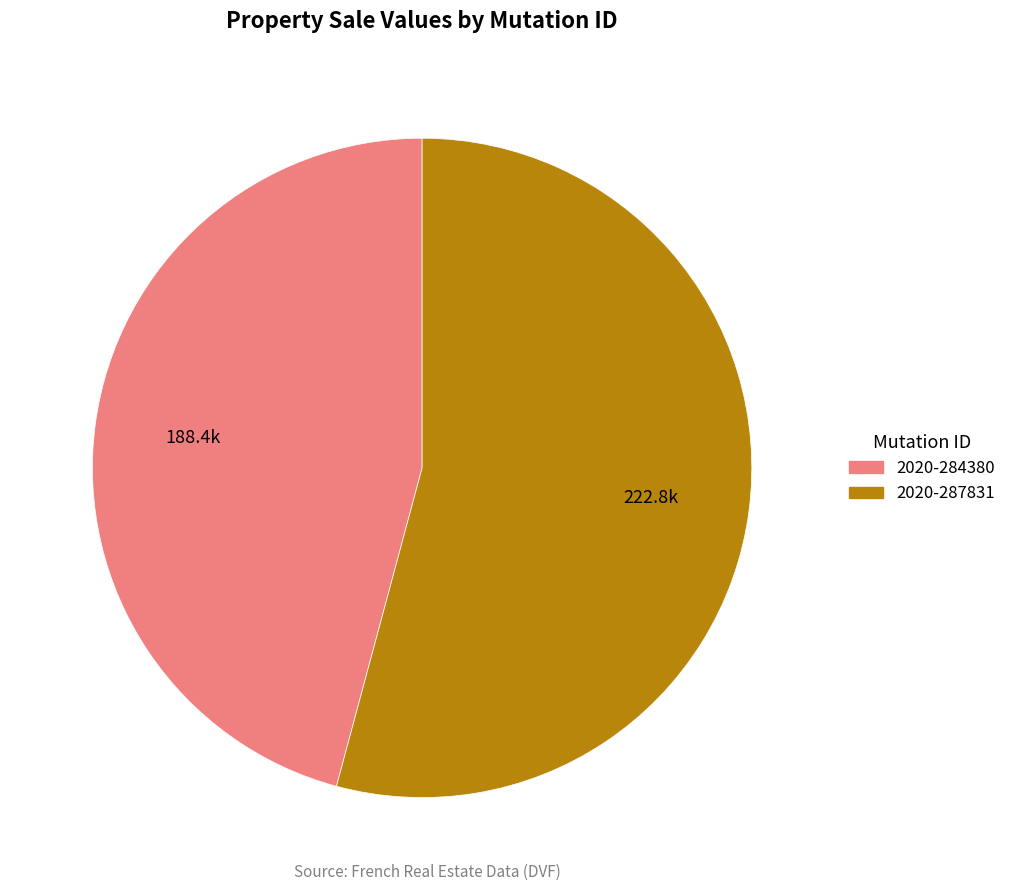

What is the smallest slice in the pie chart?

2020-284380